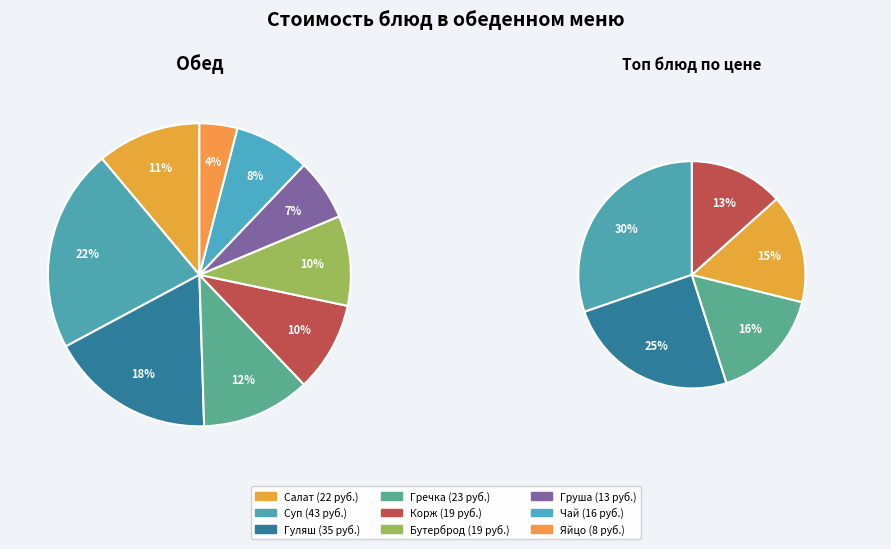

True or false: суп картофельный с макаронными изделиями accounts for 13% of the total.

False